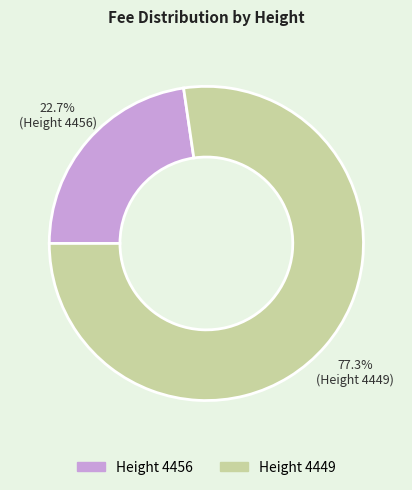

Is there a majority slice in this chart?

Yes